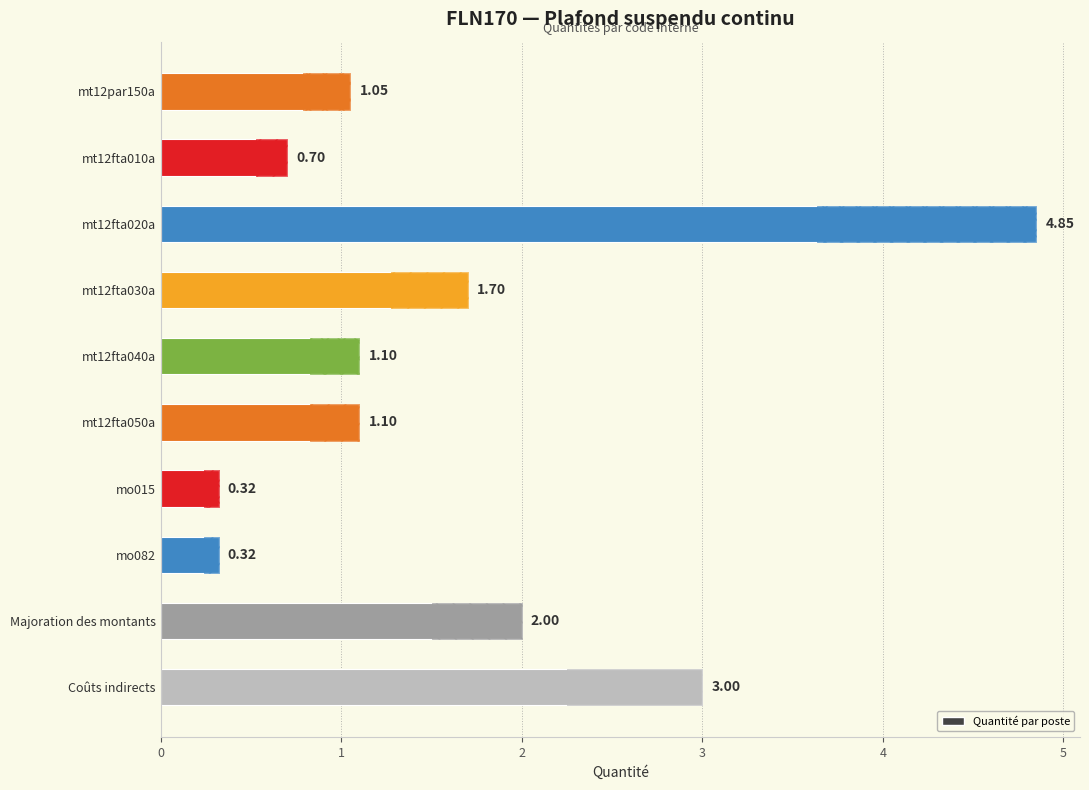

What is the value of the 6th bar from the left?

1.1